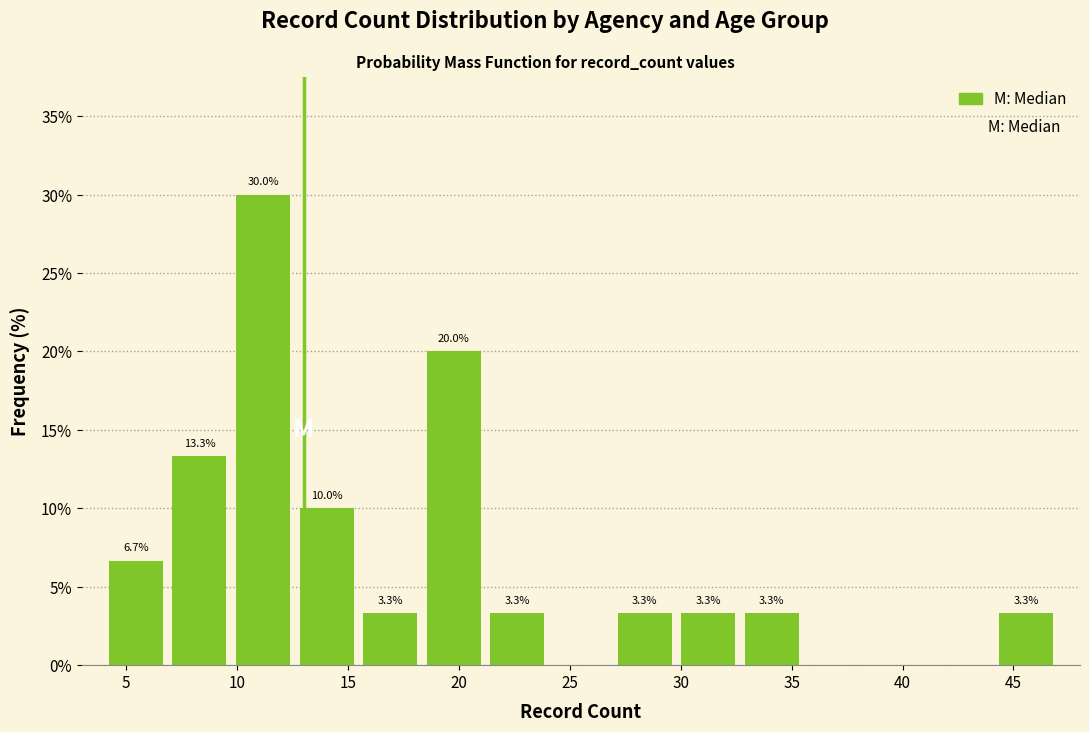

Which range on the x-axis has the tallest bar?

9.5 to 12.5